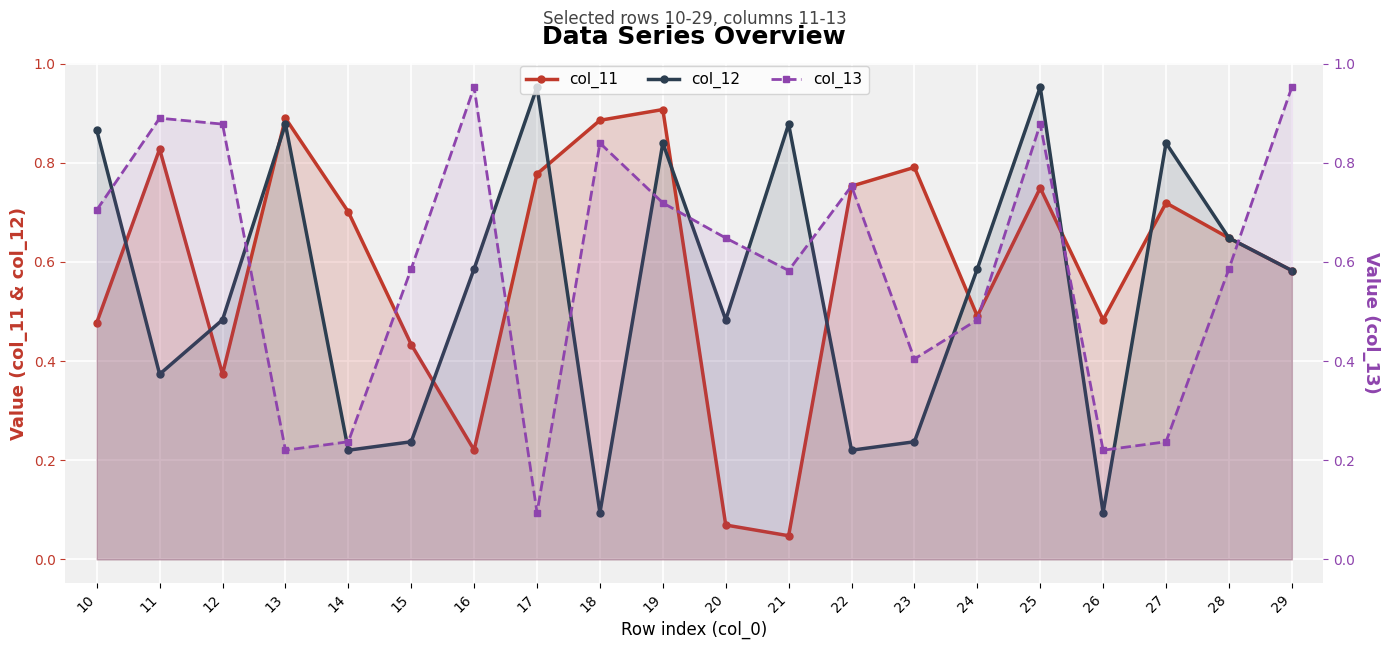

At which label does col_13 reach its minimum?

17